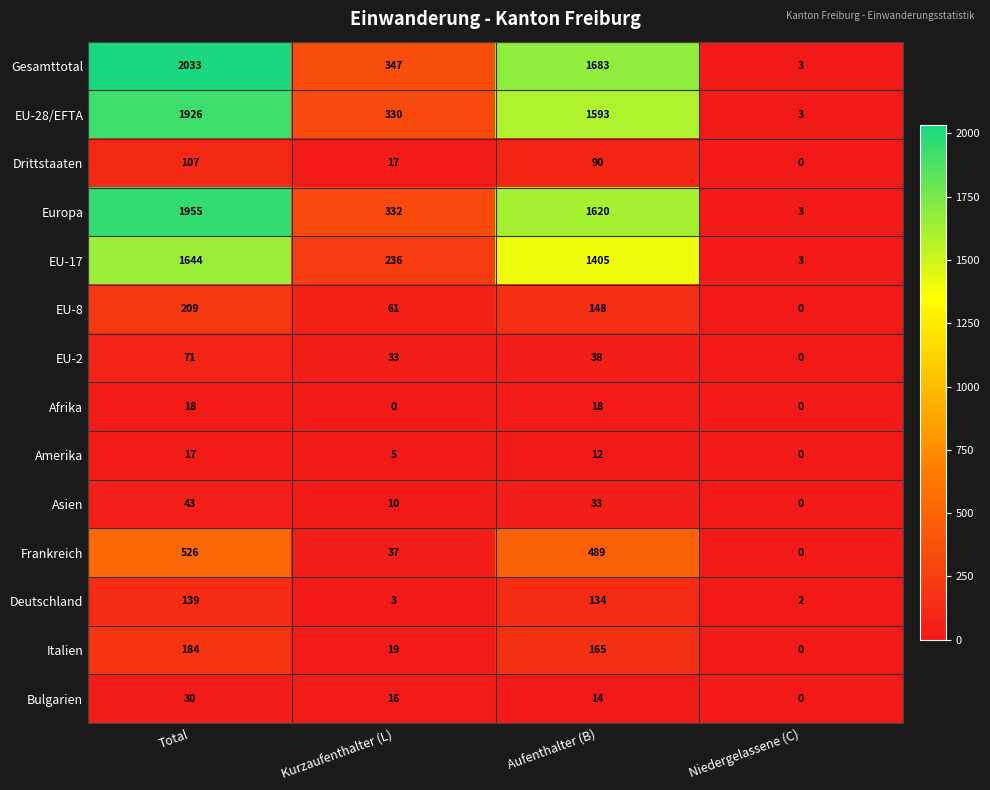

Between Total and Aufenthalter (B), which series saw the biggest shift?

Gesamttotal